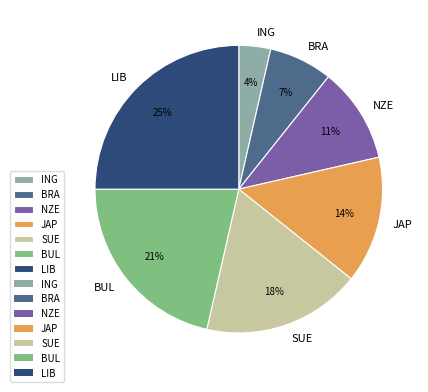

Does SUE account for over 50% of the chart?

No